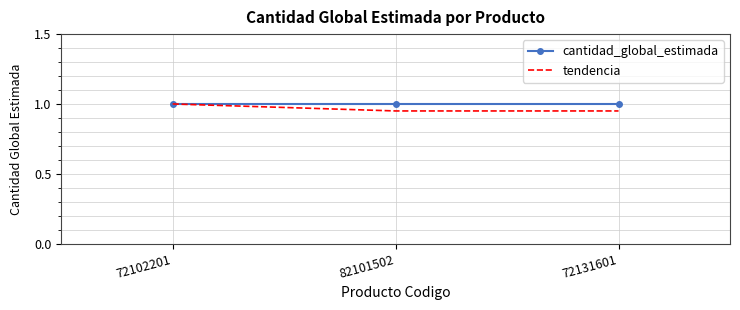

What is the total value across all series at 72102201?

2.0